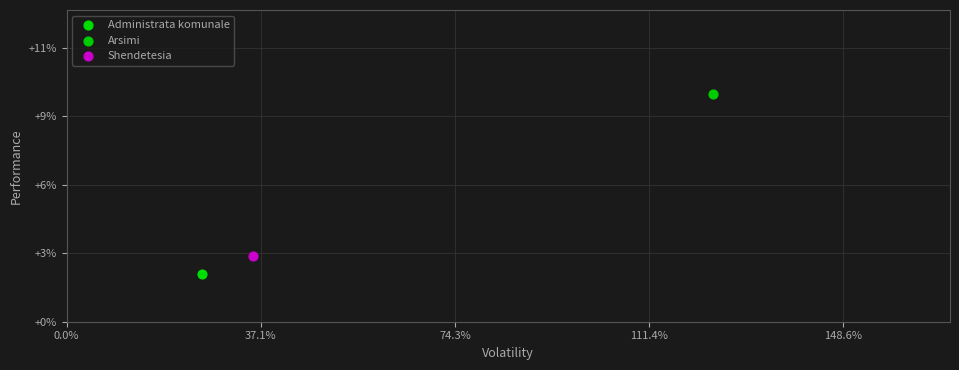

Which series contains the highest Y value?

Arsimi